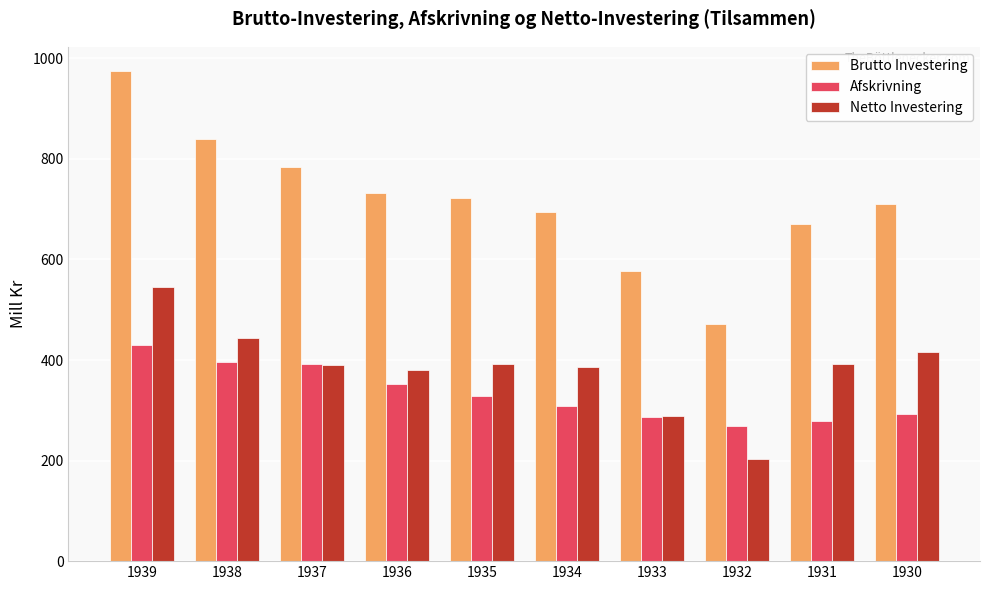

Which series has the largest total across all categories?

Brutto Investering